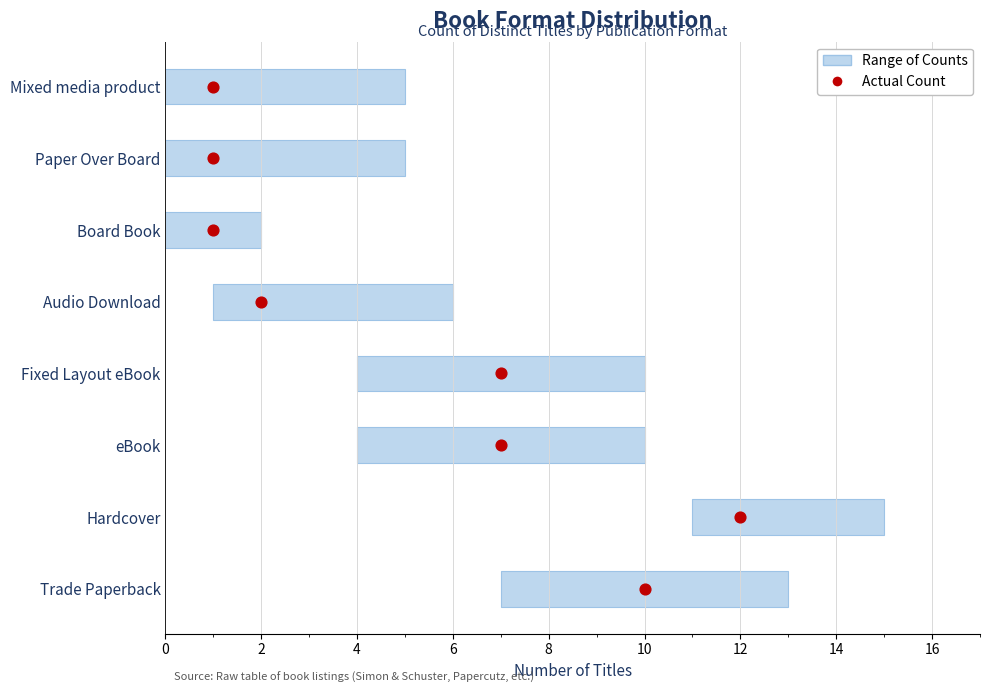

Between 14 and 4, which is larger?

14